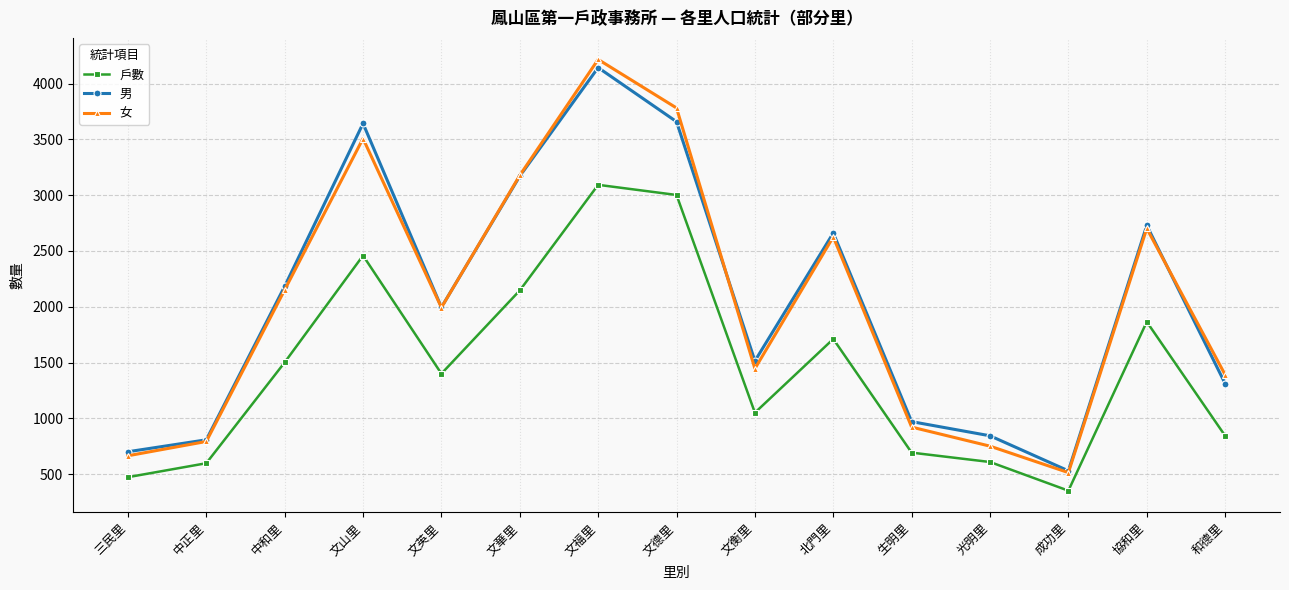

Is it true that 戶數 equals 1501 at 中和里?

True